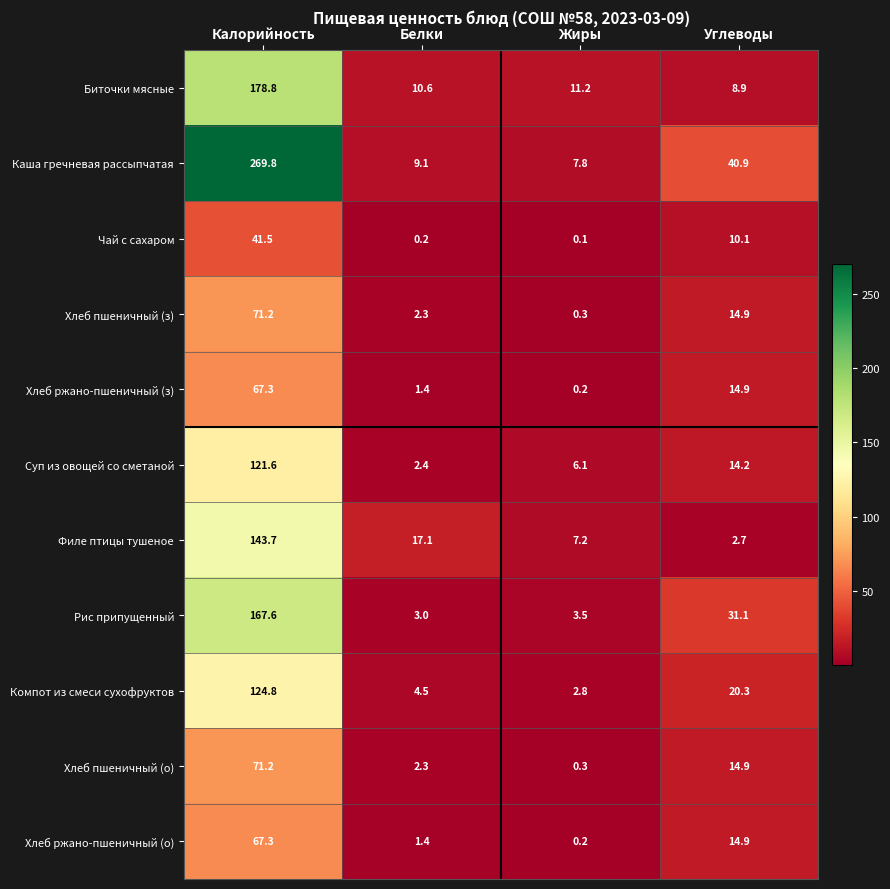

What is the difference between the Чай с сахаром values at Белки and Углеводы?

9.9